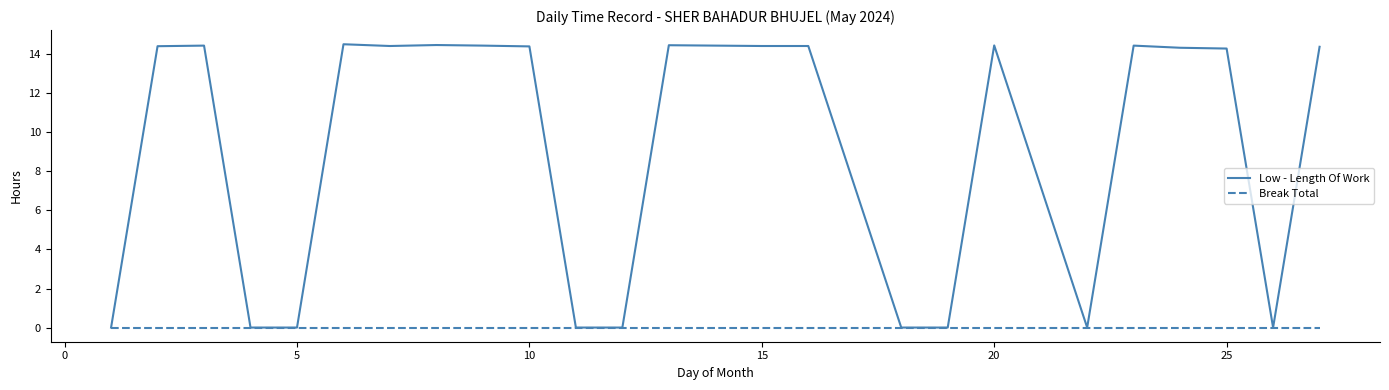

What is the maximum value for Low - Length Of Work?

14.5